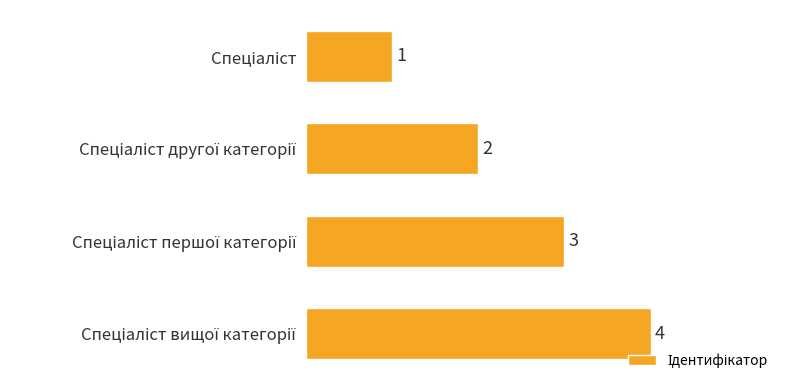

Count the values in the range 2 to 4.

3